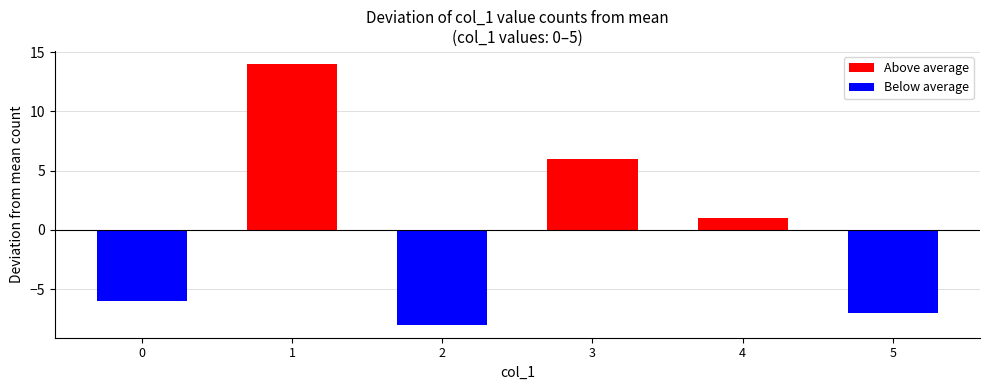

Are the bars horizontal?

No